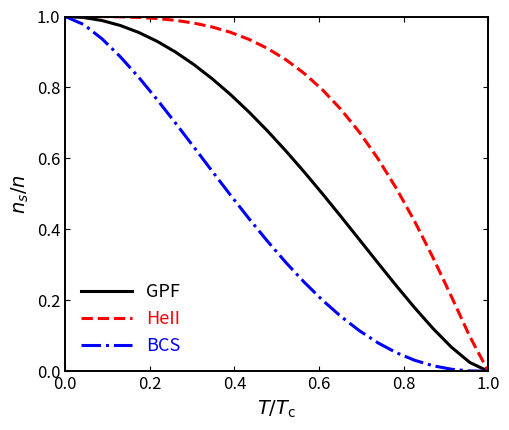

List the series in order of their overall mean, lowest first.

BCS, GPF, HeII